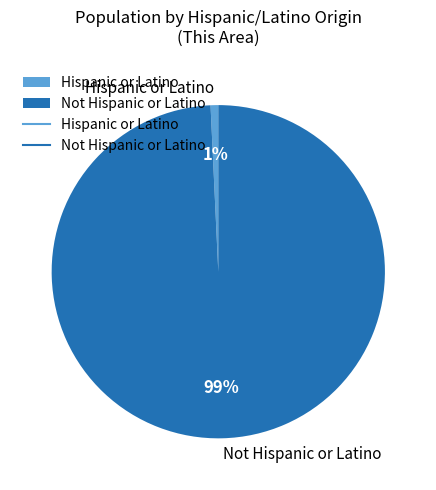

True or false: Hispanic or Latino accounts for 11% of the total.

False